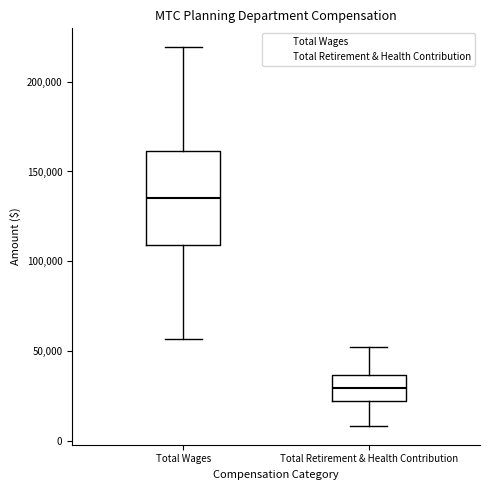

Which box is the tallest, from its lower edge to its upper edge?

Total Wages